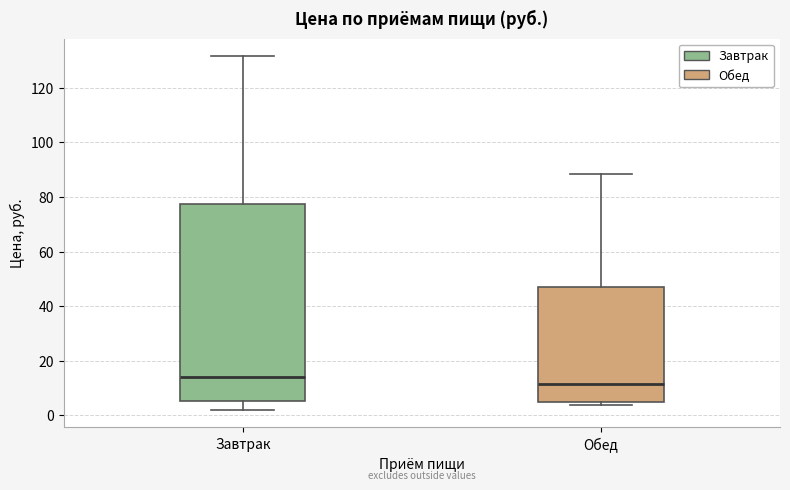

Which box's median line is the lowest?

Обед